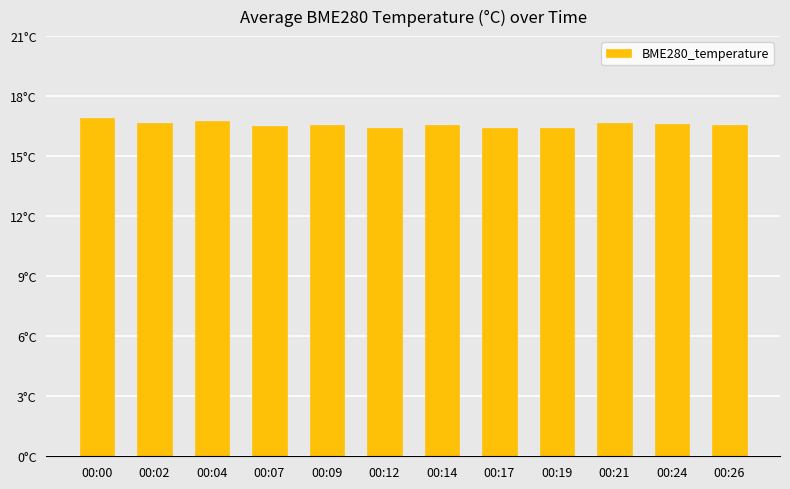

Does the chart contain any negative values?

No